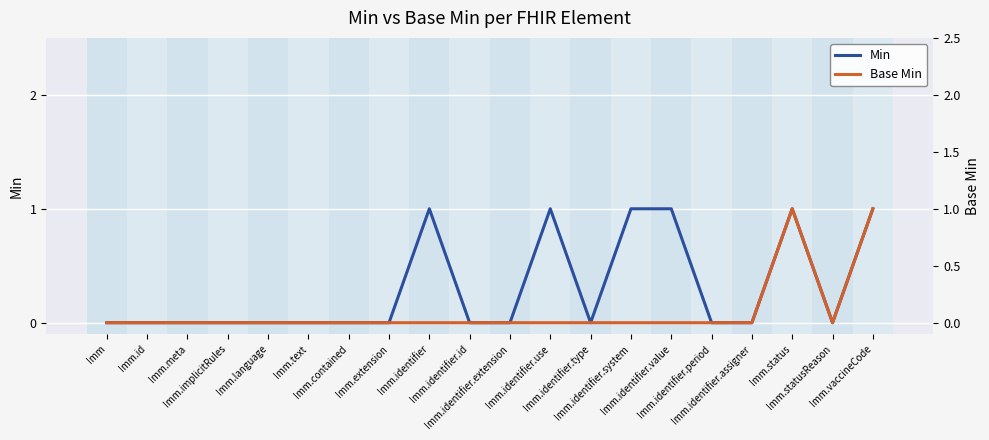

What are all the series names shown in the legend?

Min, Base Min